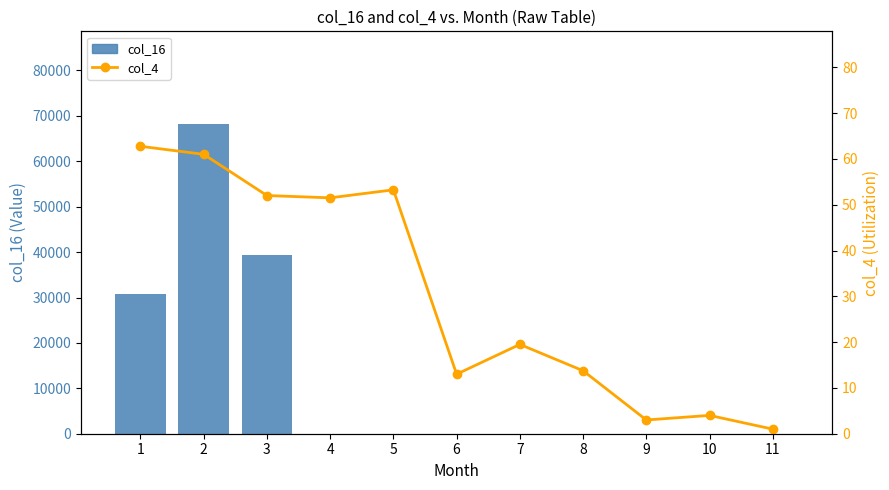

Reading right to left, extract all data points from this chart.

col_16: 11=0.0	10=0.0	9=0.0	8=0.0	7=0.0	6=0.0	5=0.0	4=0.0	3=39382.0	2=68170.0	1=30676.0
col_4: 11=1.0	10=4.0	9=3.0	8=13.8	7=19.5	6=13.0	5=53.2	4=51.5	3=52.0	2=61.0	1=62.8